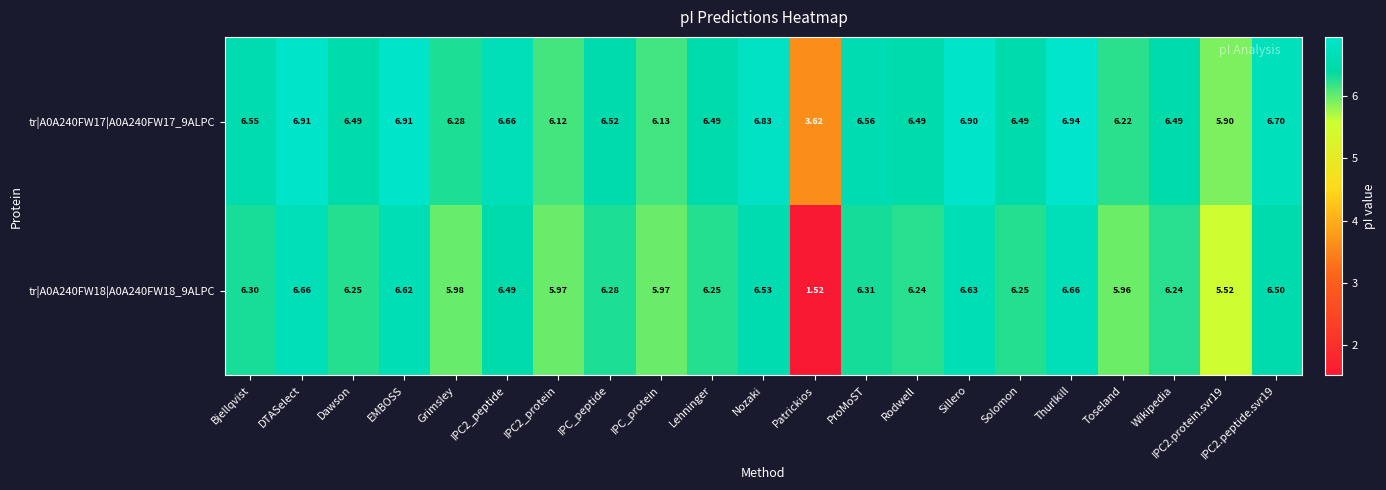

At which label does tr|A0A240FW18|A0A240FW18_9ALPC first exceed 6?

Bjellqvist